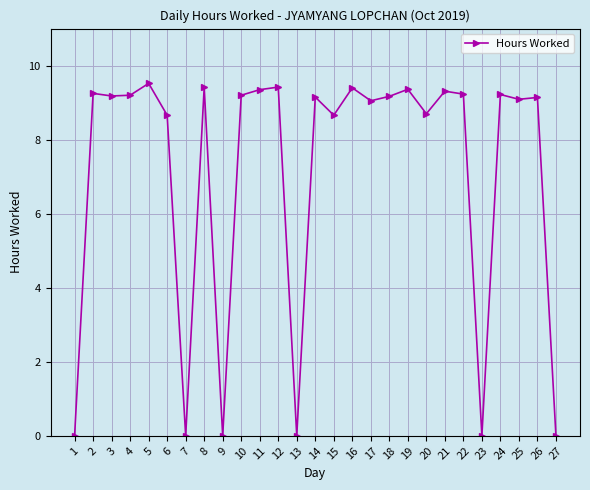

What is the difference between the maximum and minimum values?

9.5